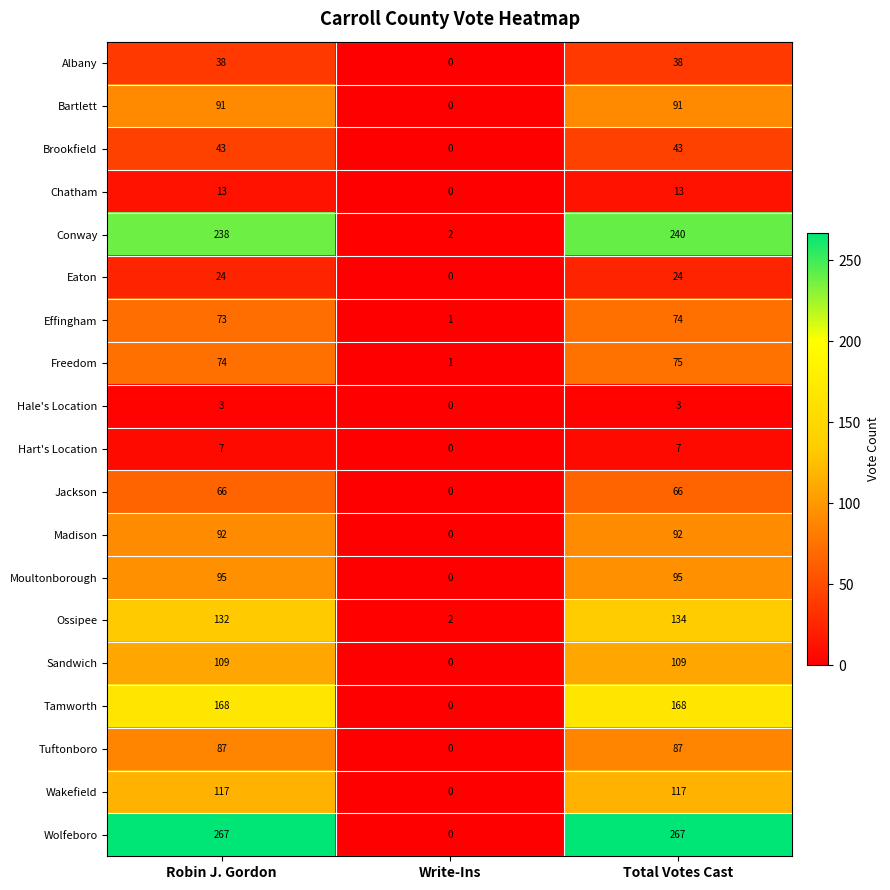

Rank the series by their maximum value, from highest to lowest.

Wolfeboro, Conway, Tamworth, Ossipee, Wakefield, Sandwich, Moultonborough, Madison, Bartlett, Tuftonboro, Freedom, Effingham, Jackson, Brookfield, Albany, Eaton, Chatham, Hart's Location, Hale's Location